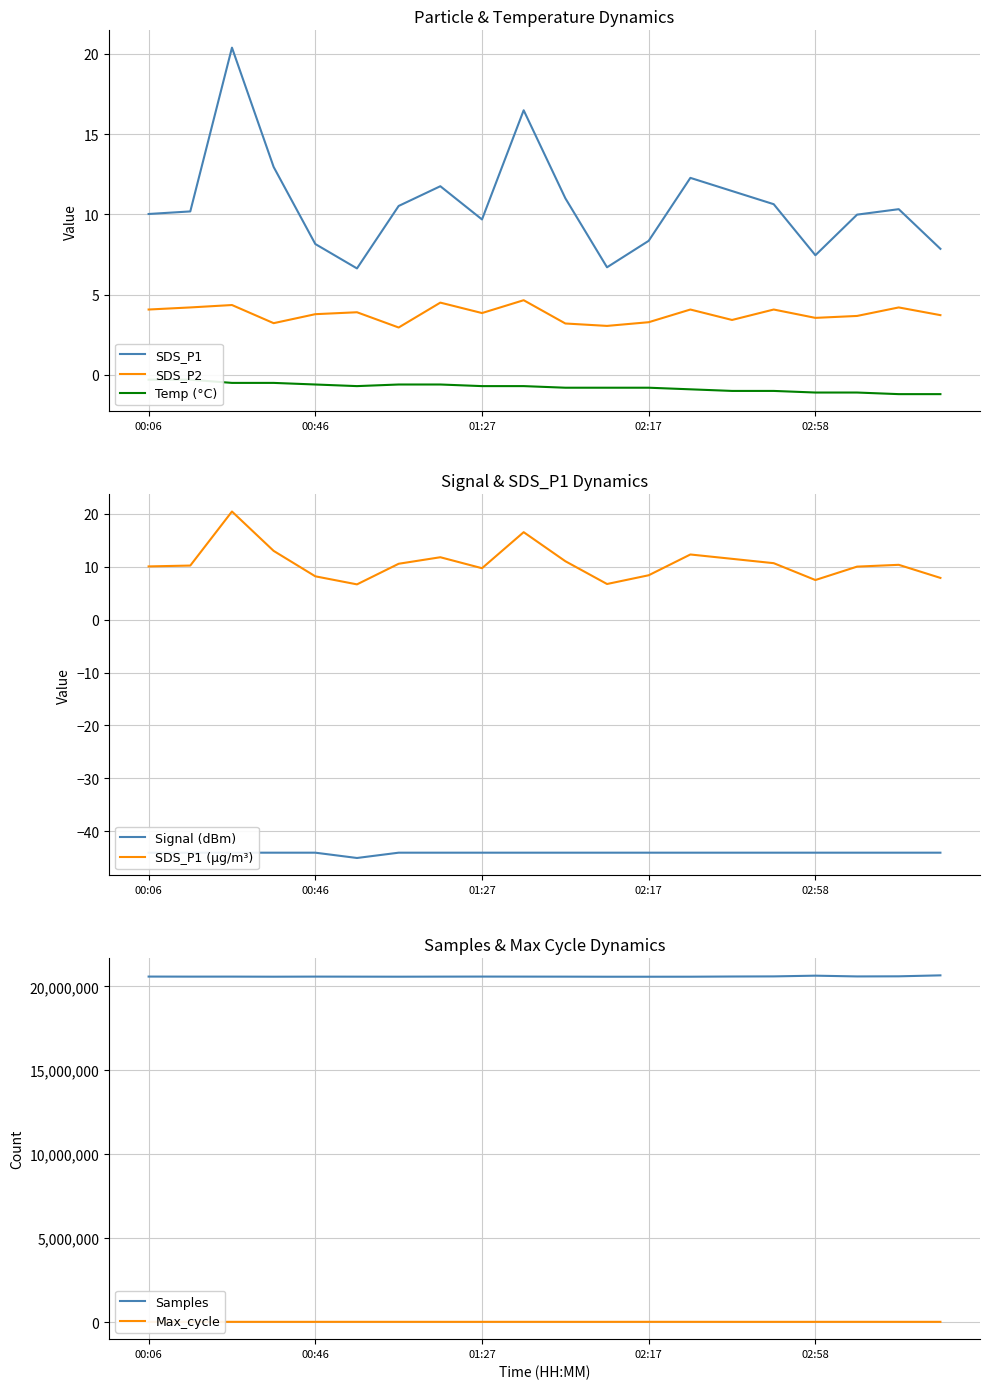

In SDS_P2, how many points are higher than both neighbors (excluding endpoints)?

7